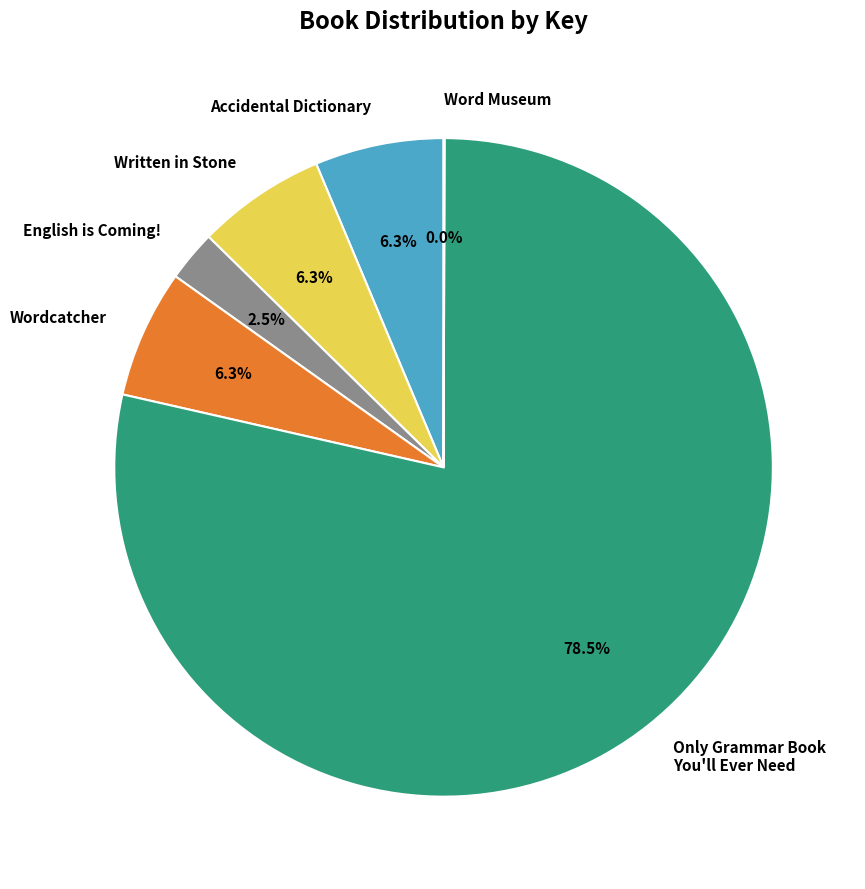

Is it true that Written in Stone is 15% of the pie?

False